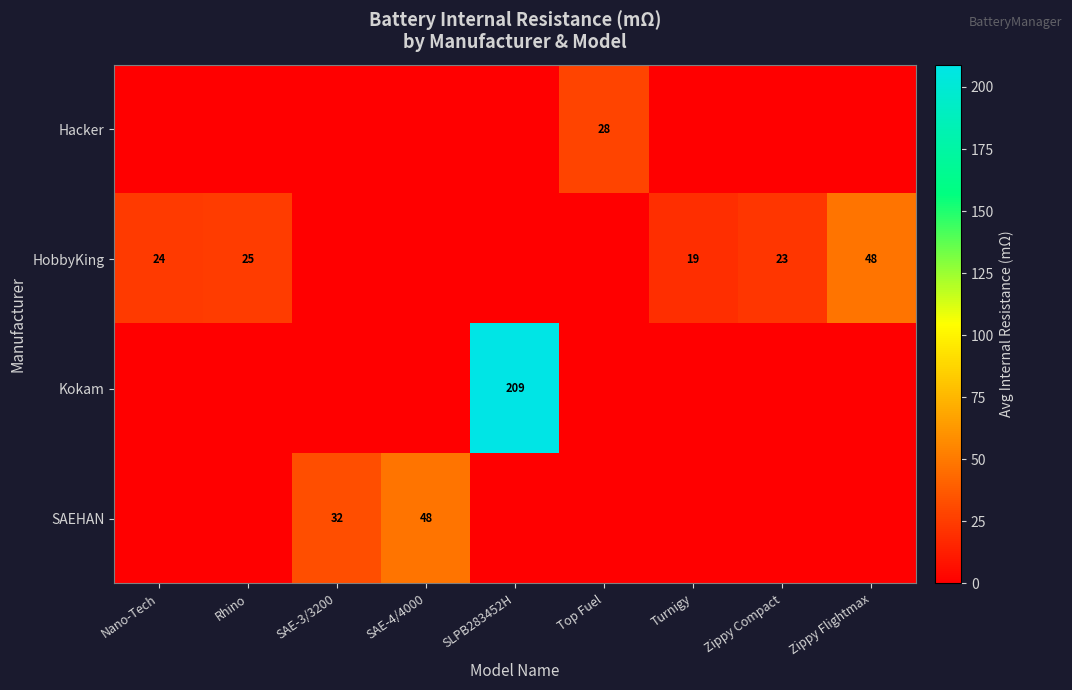

How many data points does each series have?

9